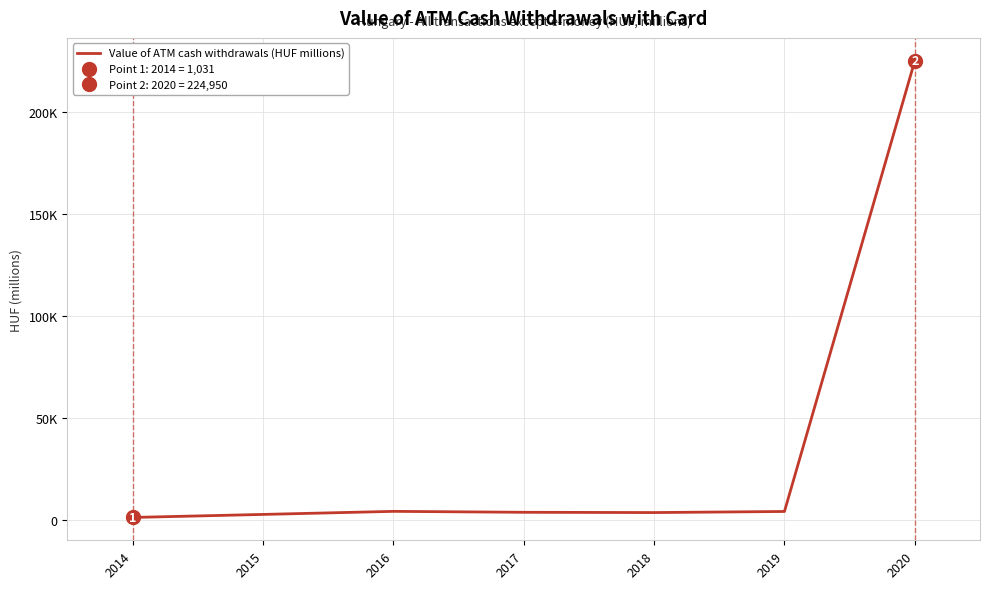

Approximately how many times larger is the value at 2019 compared to 2017?

1.1